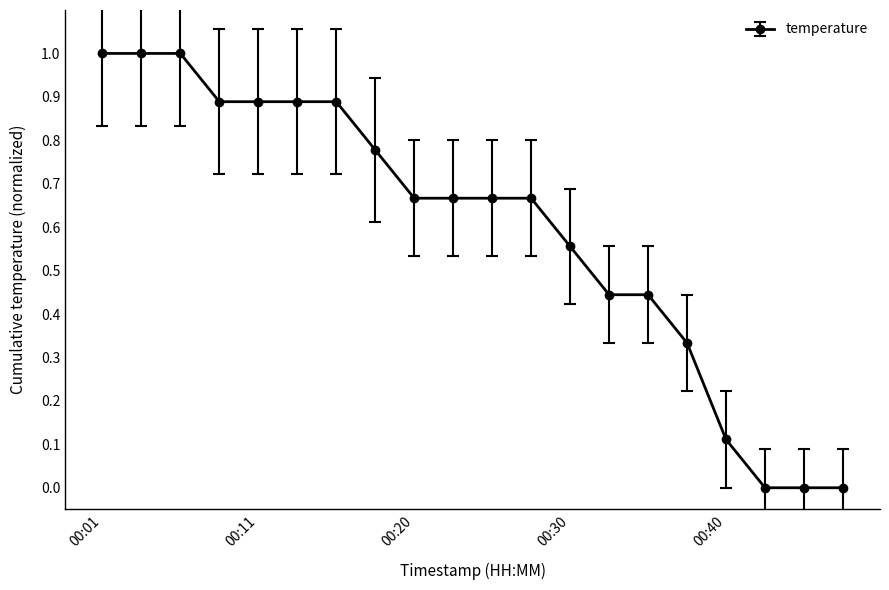

What is the difference between the maximum and second lowest values?

1.0